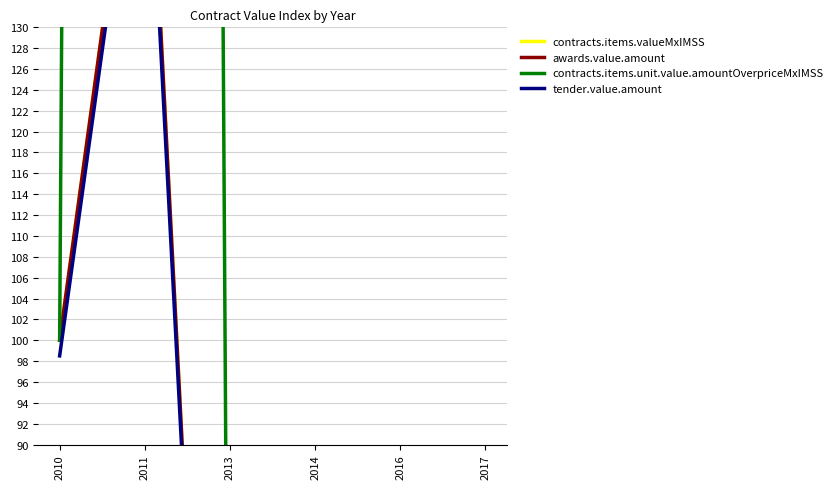

Does the chart have visible grid lines?

Yes